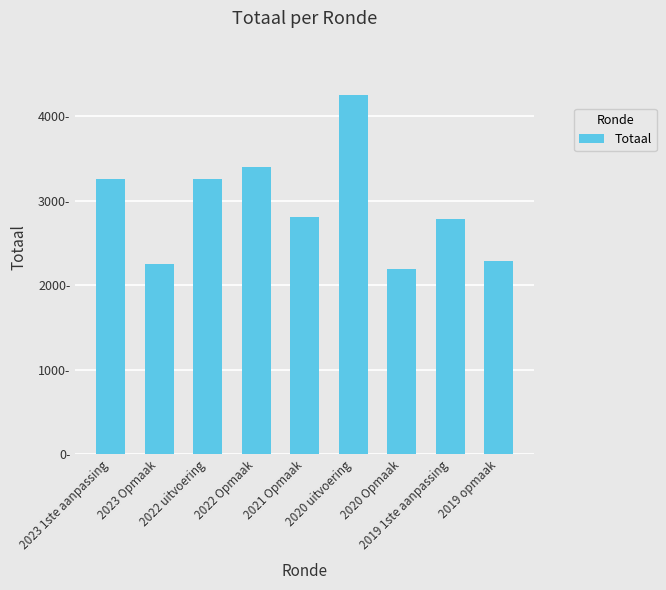

What is the change in value from 2022 uitvoering to 2021 Opmaak?

-444